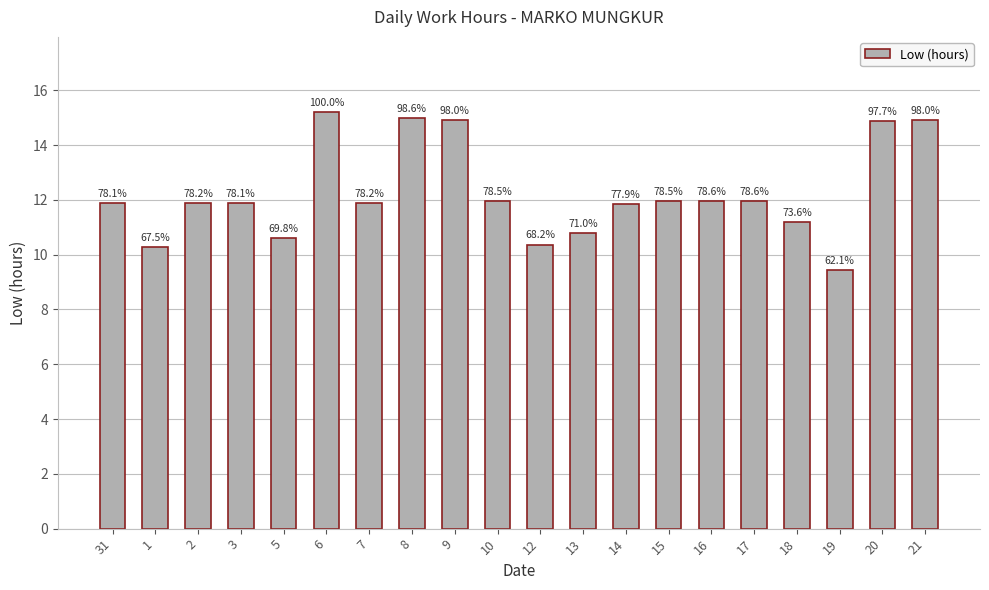

Reading left to right, list all the values displayed in this chart.

11.9	10.3	11.9	11.9	10.6	15.2	11.9	15.0	14.9	11.9	10.4	10.8	11.8	11.9	12.0	11.9	11.2	9.4	14.9	14.9